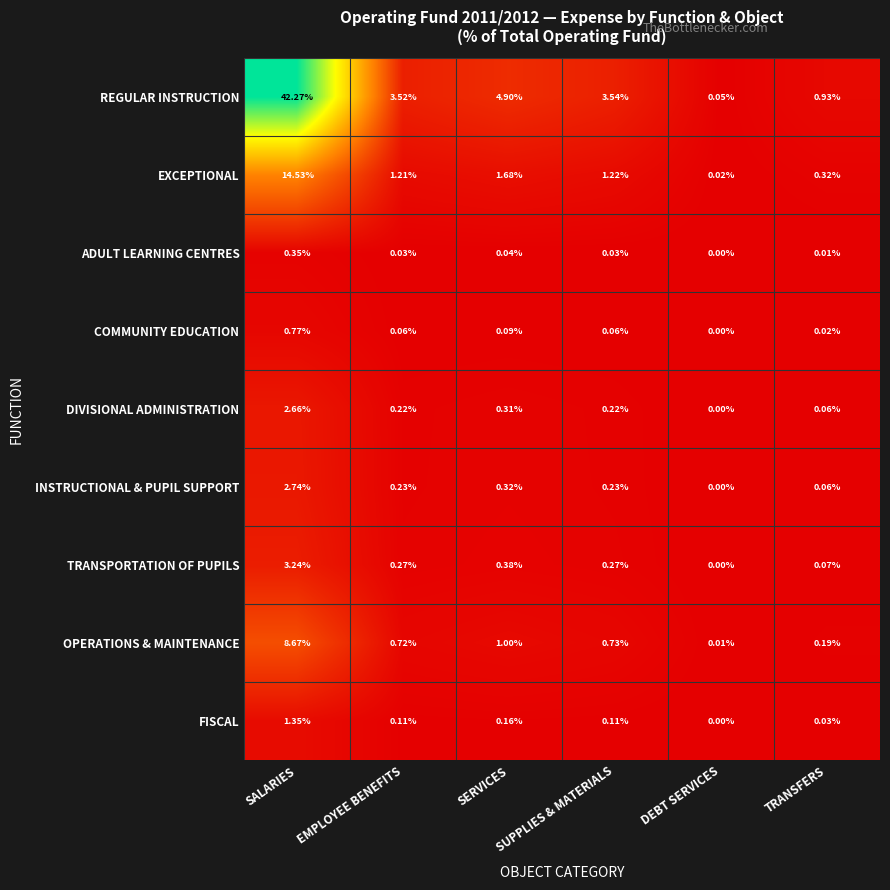

What is the total value across all series at SALARIES?

76.6